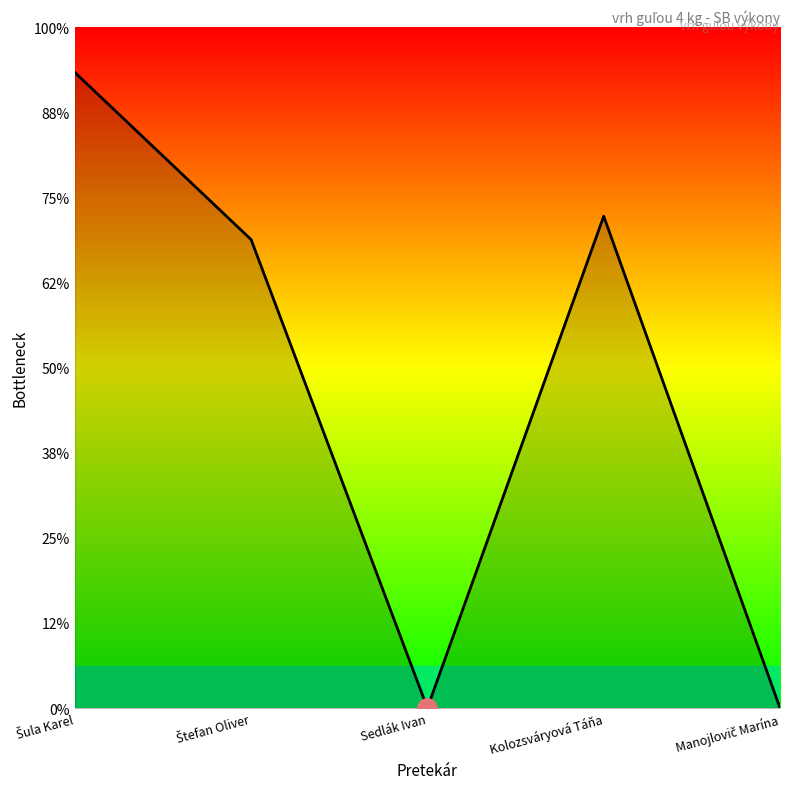

Reading left to right, what are all the values shown in this chart?

Šula Karel=14.9	Štefan Oliver=11.0	Sedlák Ivan=0.0	Kolozsváryová Táňa=11.6	Manojlovič Marína=0.0